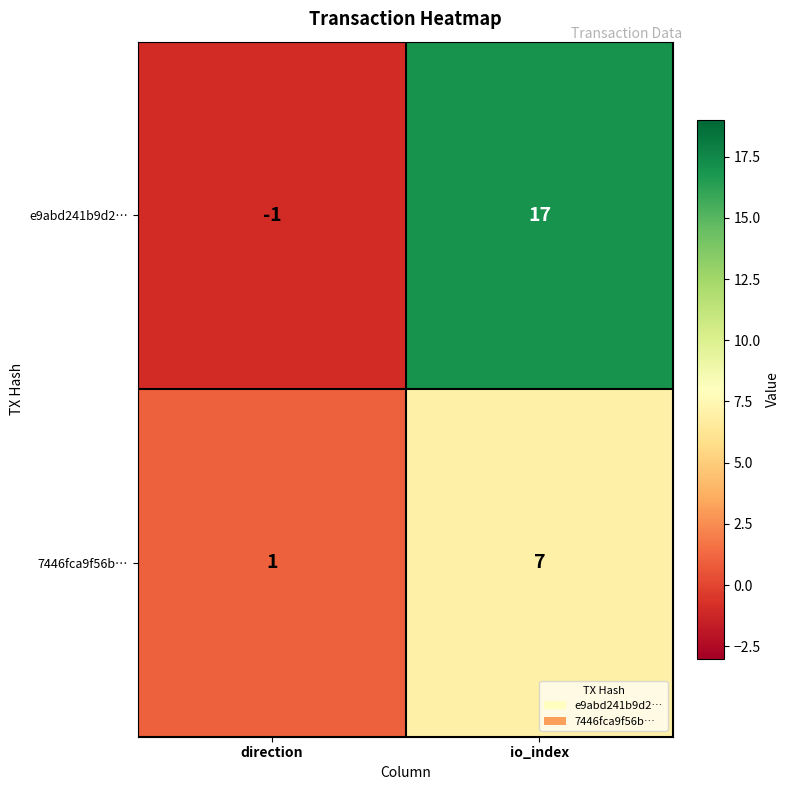

What is the spread (max minus min) of values at direction?

2